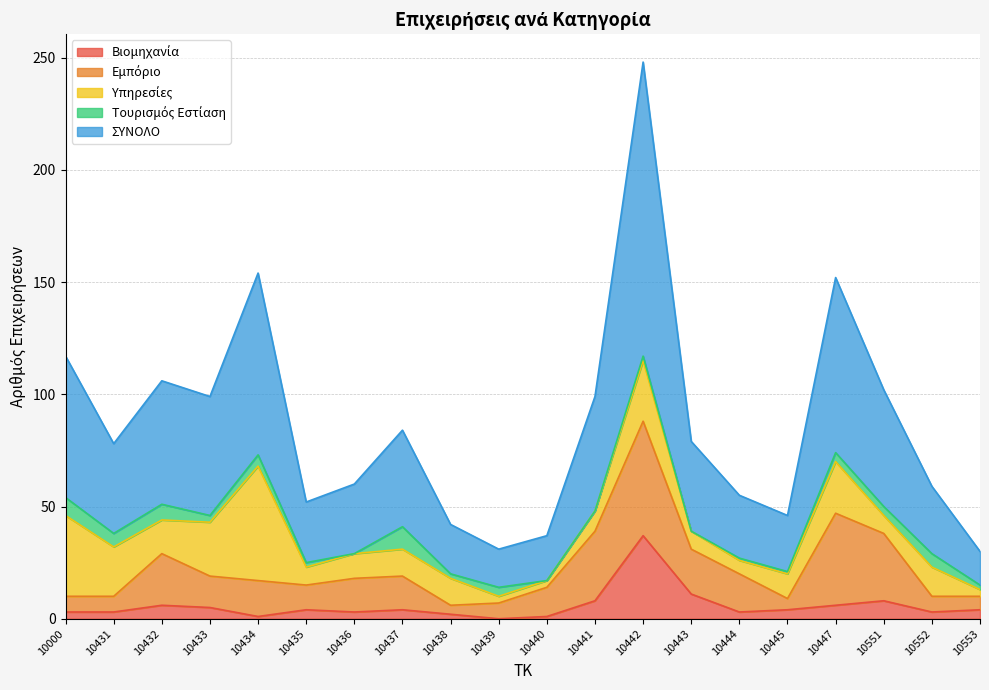

What is the sum of the Τουρισμός Εστίαση values at 10000 and 10431?

14